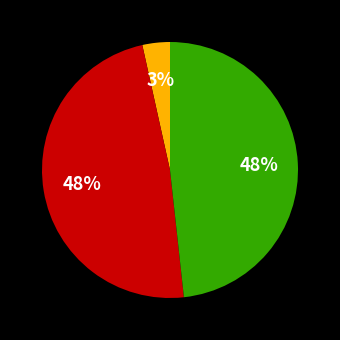

To the nearest percent, what is the average slice percentage?

33%